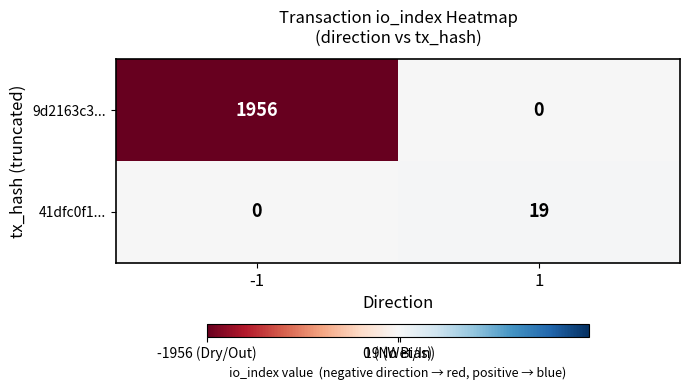

Reading left to right, extract all data points from this chart.

9d2163c3...: -1=1956	1=0
41dfc0f1...: -1=0	1=19